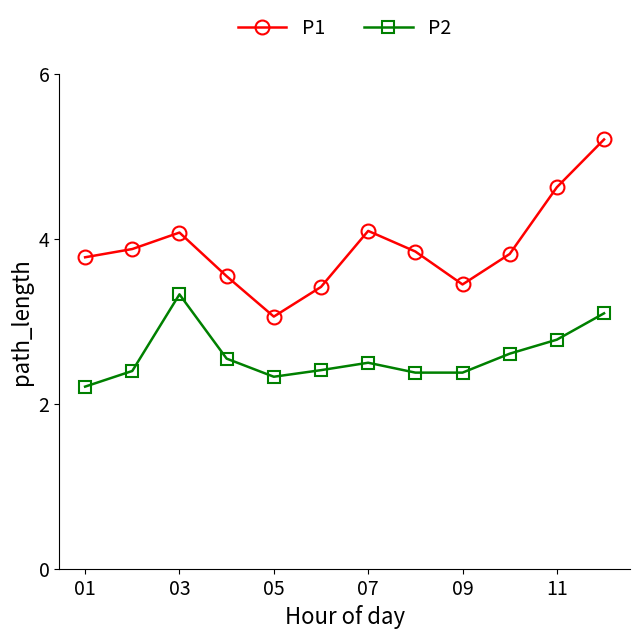

Which series has the largest total across all categories?

P1